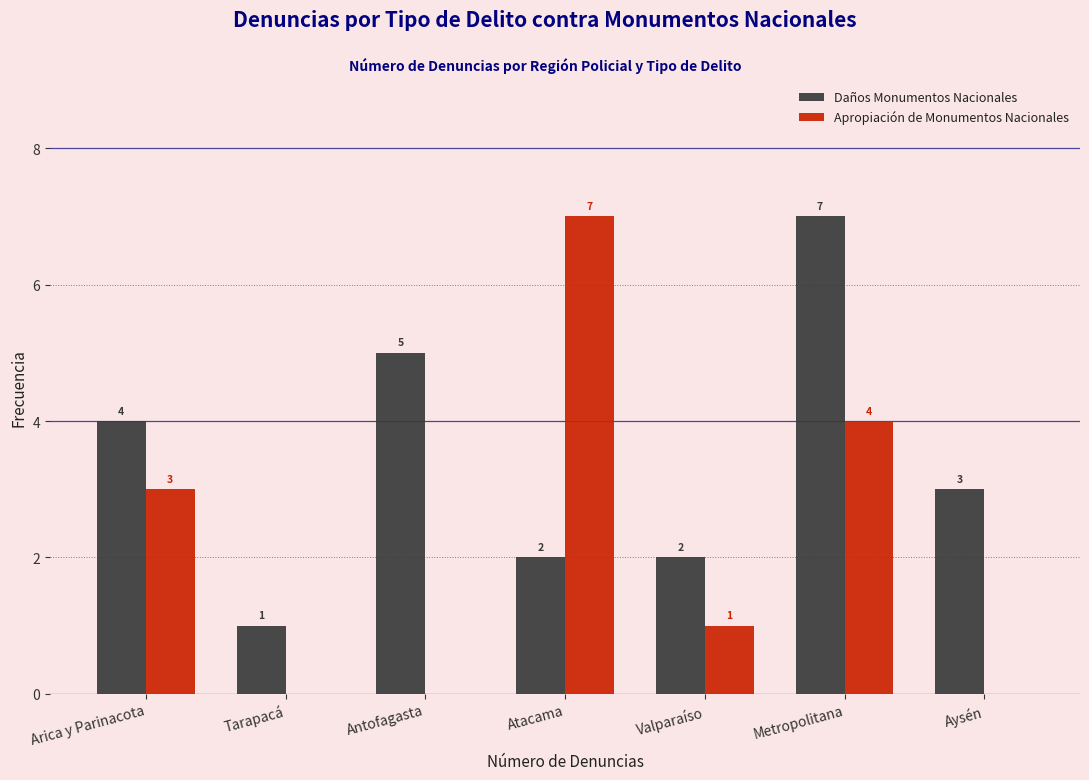

Reading right to left, list all the values displayed in this chart.

Daños Monumentos Nacionales: Aysén=3	Metropolitana=7	Valparaíso=2	Atacama=2	Antofagasta=5	Tarapacá=1	Arica y Parinacota=4
Apropiación de Monumentos Nacionales: Aysén=0	Metropolitana=4	Valparaíso=1	Atacama=7	Antofagasta=0	Tarapacá=0	Arica y Parinacota=3